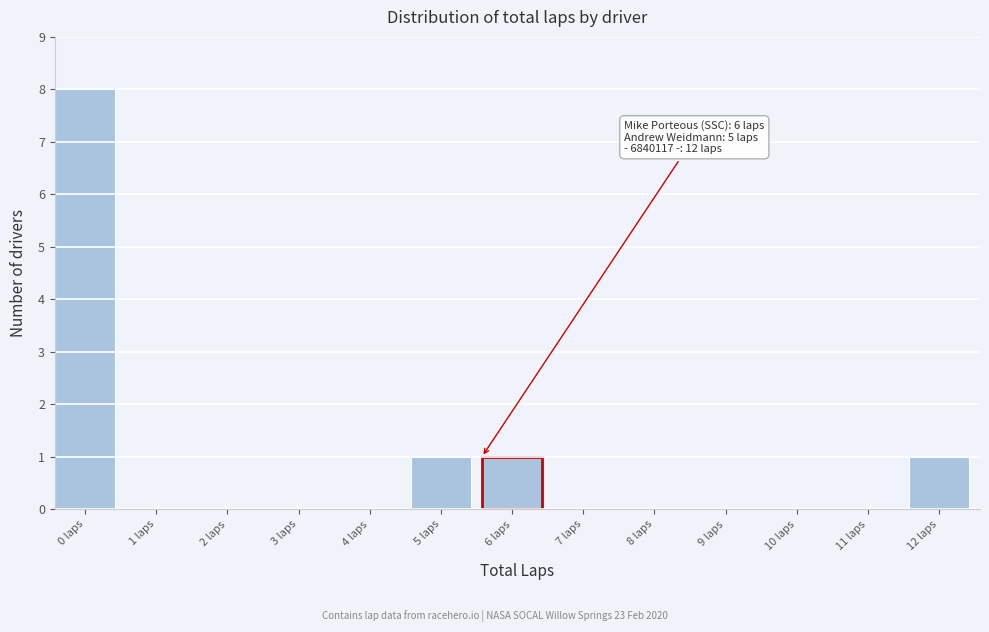

Reading right to left, what are all the values shown in this chart?

12 laps=1	11 laps=0	10 laps=0	9 laps=0	8 laps=0	7 laps=0	6 laps=1	5 laps=1	4 laps=0	3 laps=0	2 laps=0	1 laps=0	0 laps=8